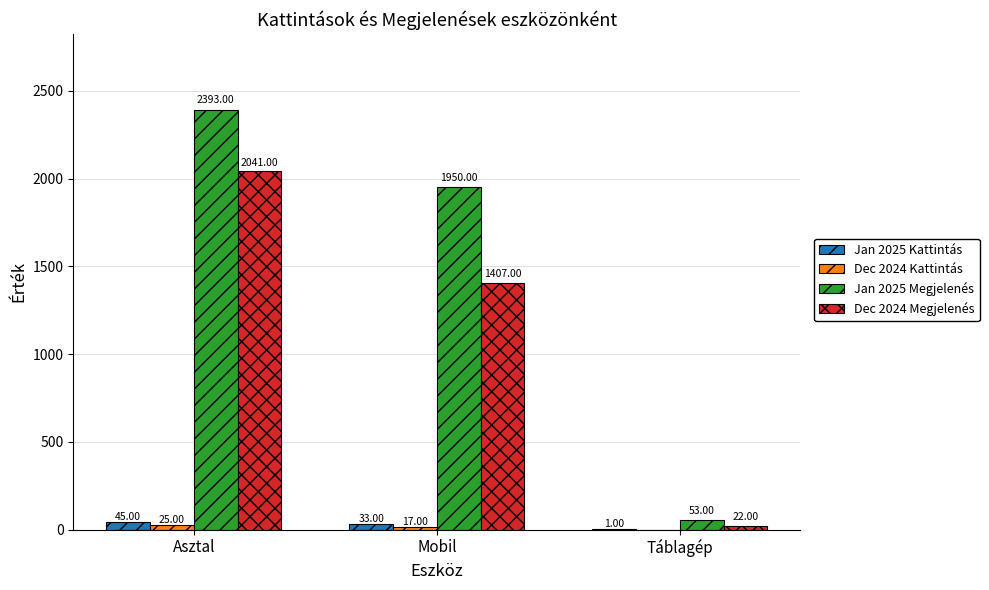

At which category does the chart reach its peak across all series?

Asztal